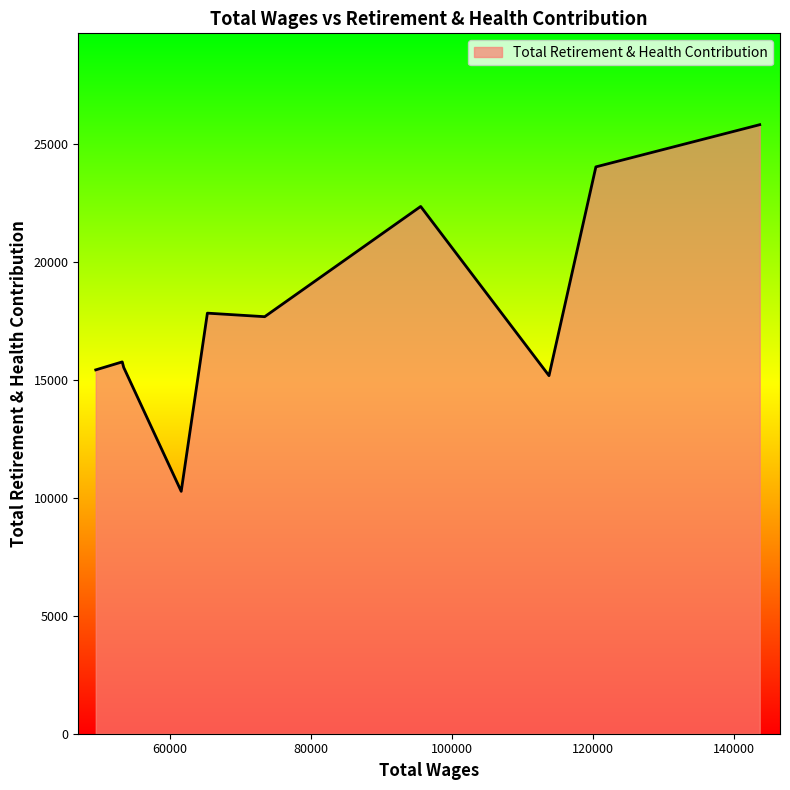

What is the greatest value displayed?

25798